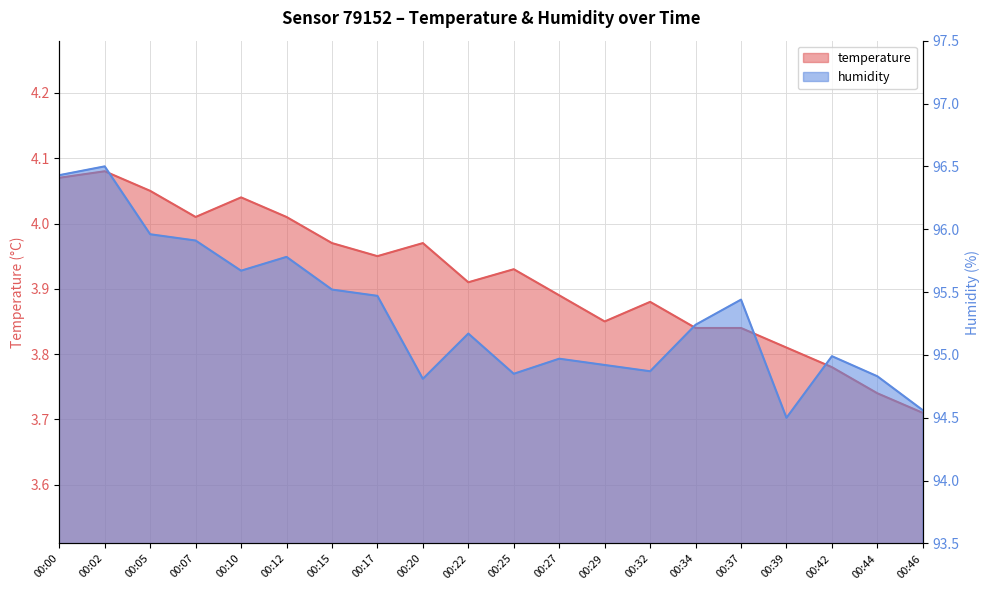

Rank the series at 00:20 from highest to lowest value.

humidity, temperature